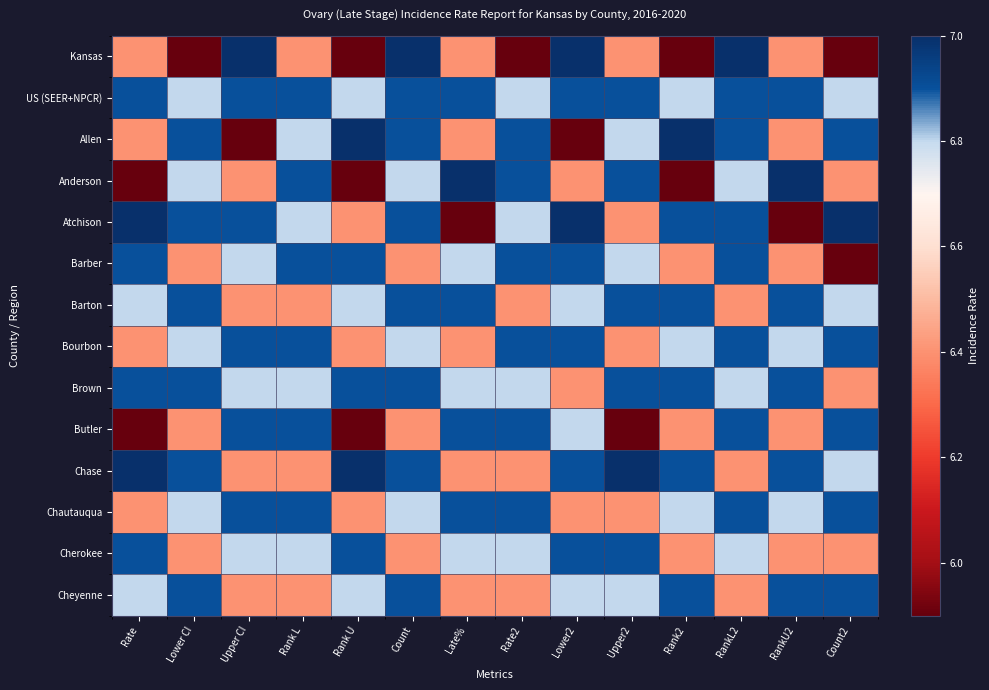

What is the minimum value shown in the chart?

5.9